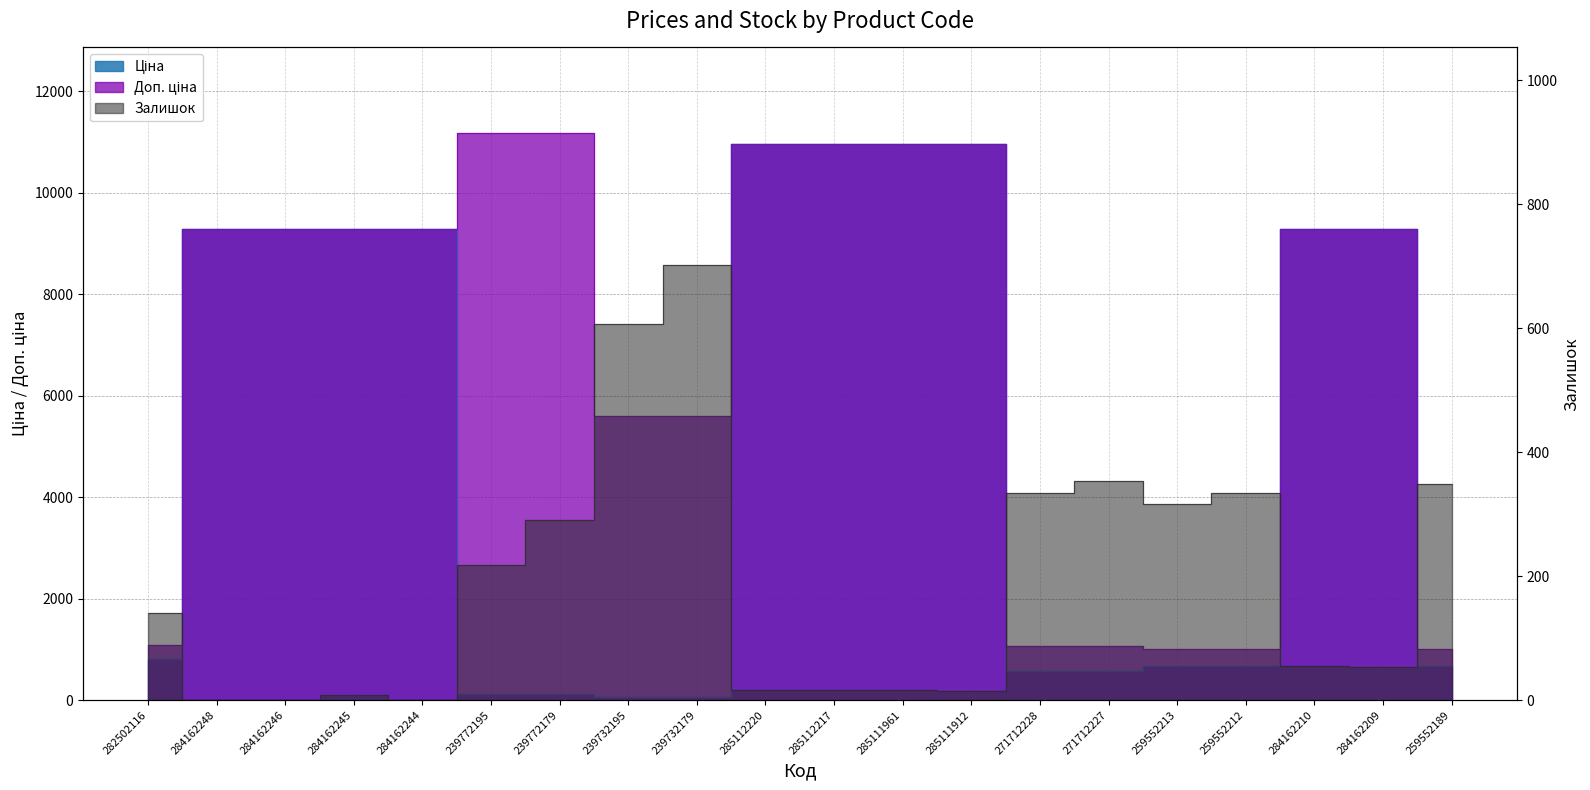

True or false: Залишок has a value of 4.3 at 284162245.

False